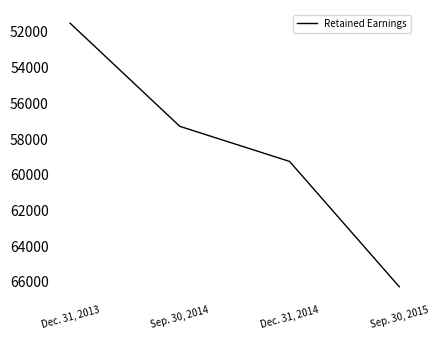

True or false: there are more than 2 points higher than both neighbors.

False